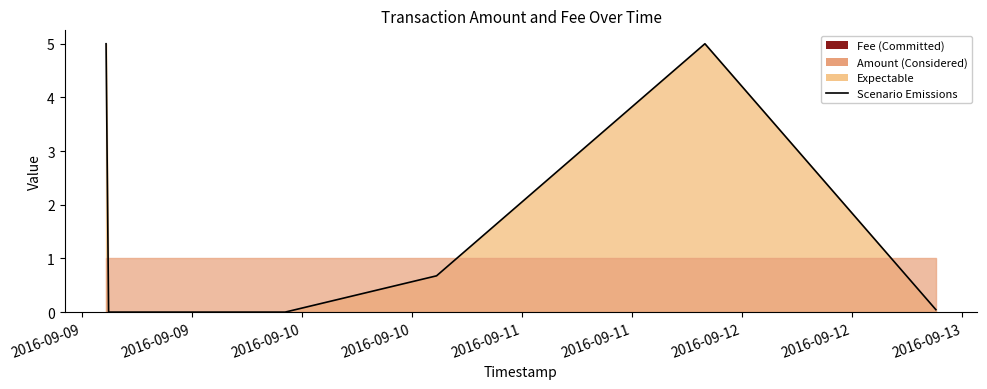

What is the difference between the values at 2016-09-12 and 2016-09-12?

4.3